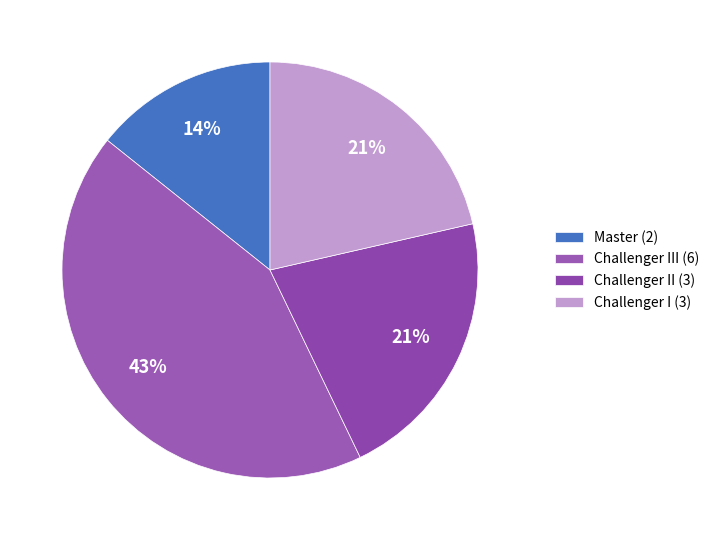

Which category has the smallest portion of the pie?

Master (2)